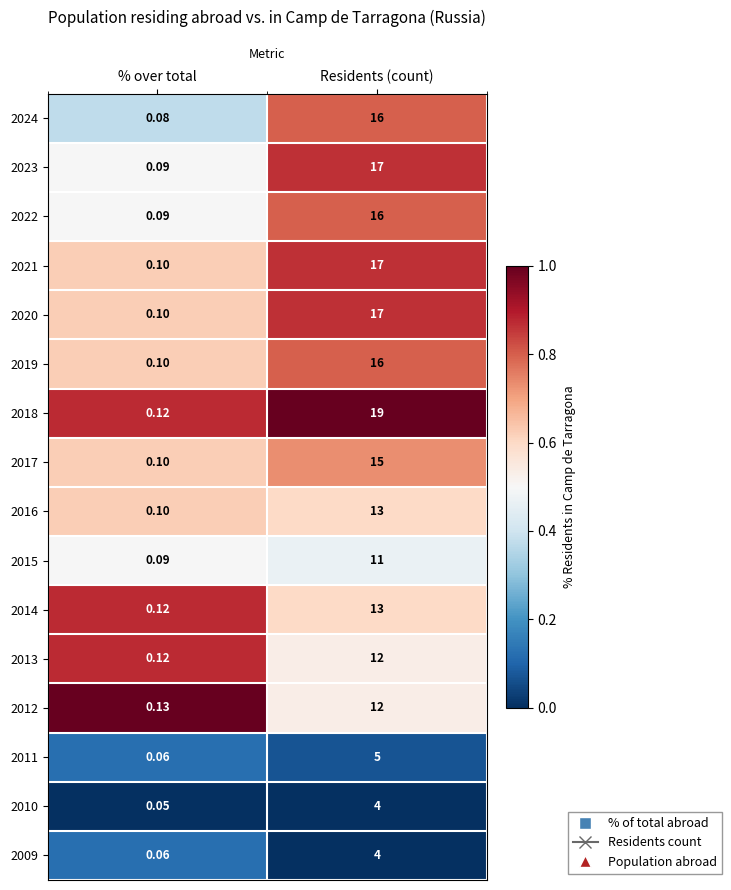

At which category is the sum across all series the highest?

Residents (count)